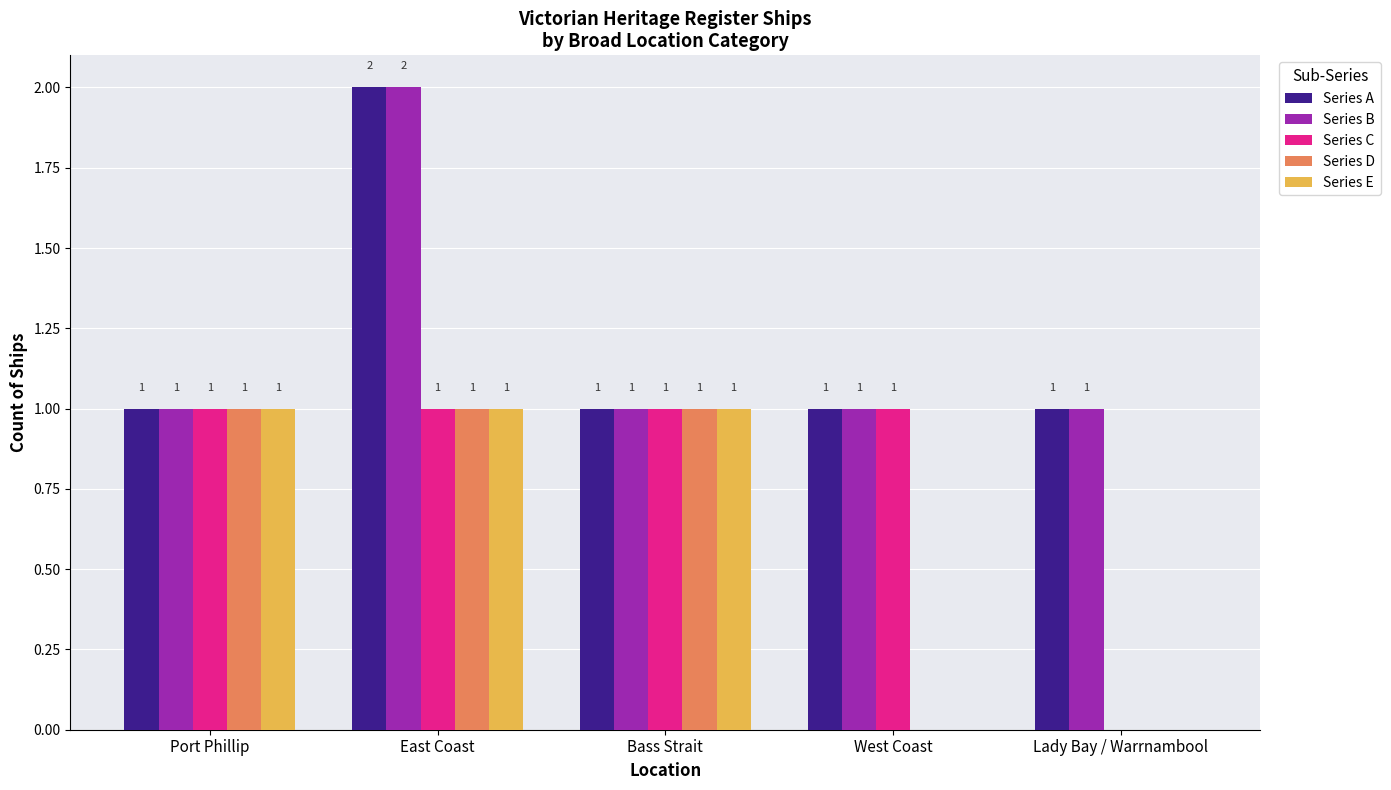

Count the number of data series in this chart.

5